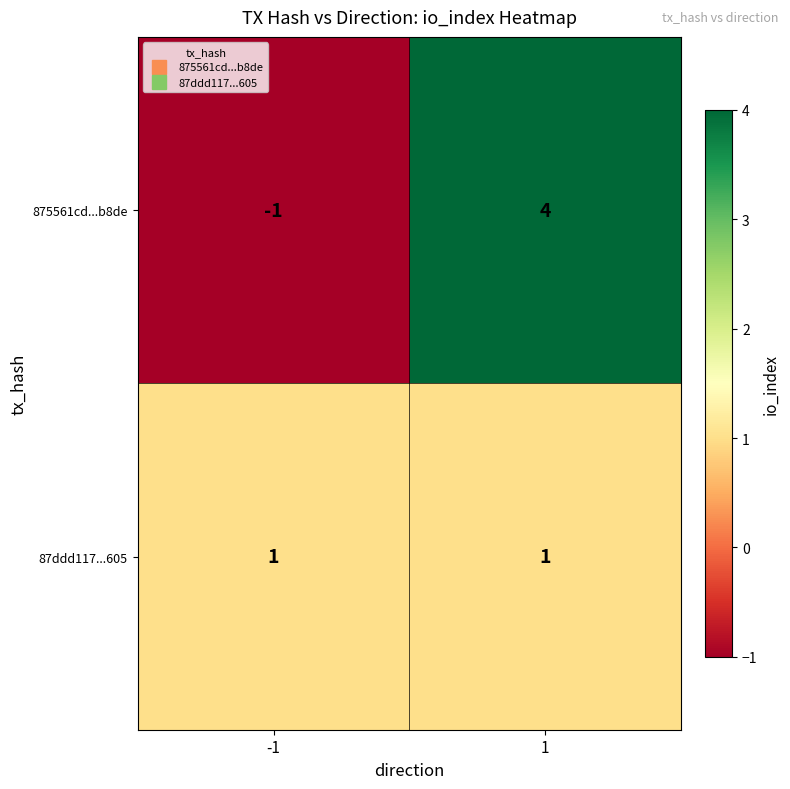

What is the maximum value shown in the chart?

4